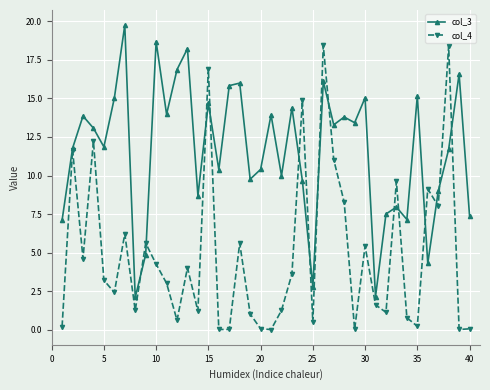

List the series in order of their peak value, lowest first.

col_4, col_3